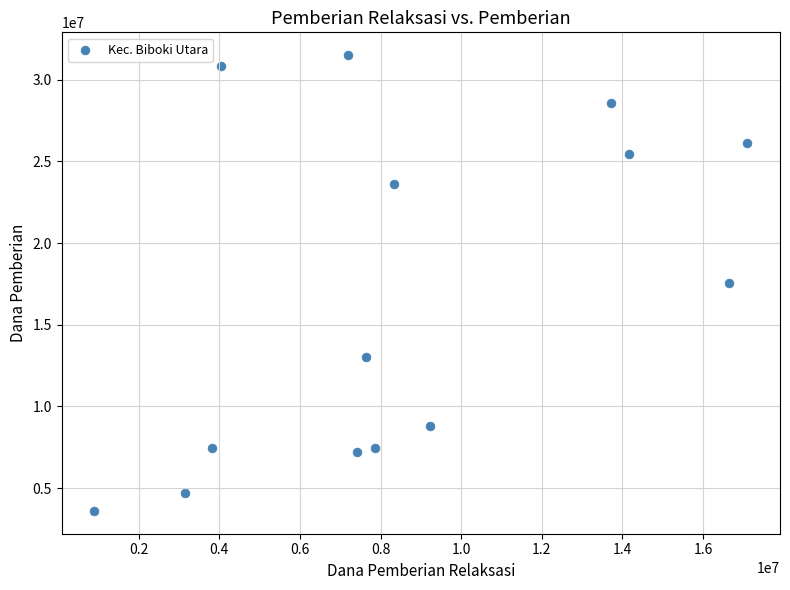

What is the range of Y values (max minus min)?

27900000